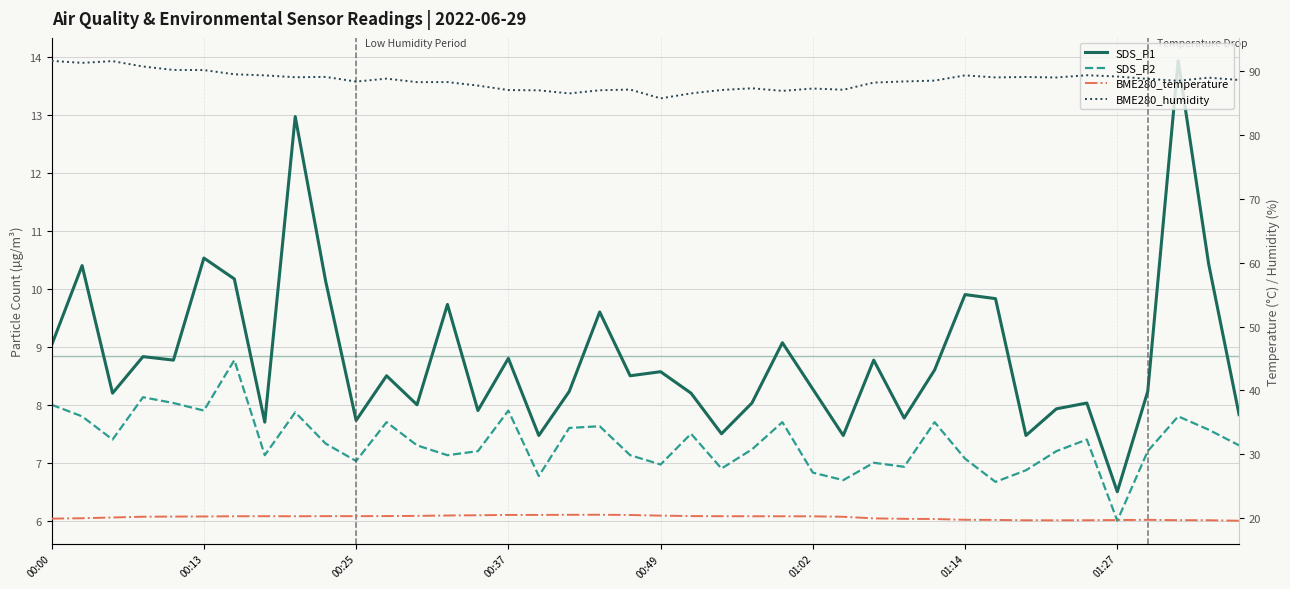

What is the maximum value shown in the chart?

91.6